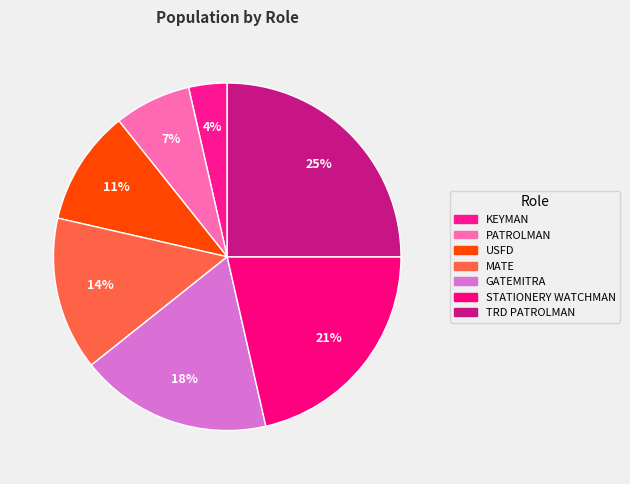

How many segments does this pie chart have?

7